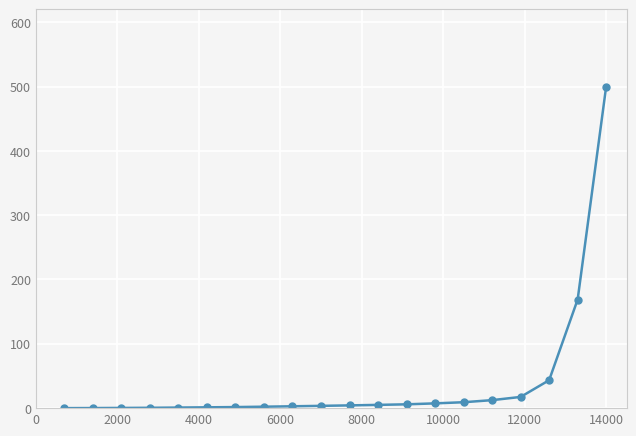

Does the chart have visible grid lines?

Yes